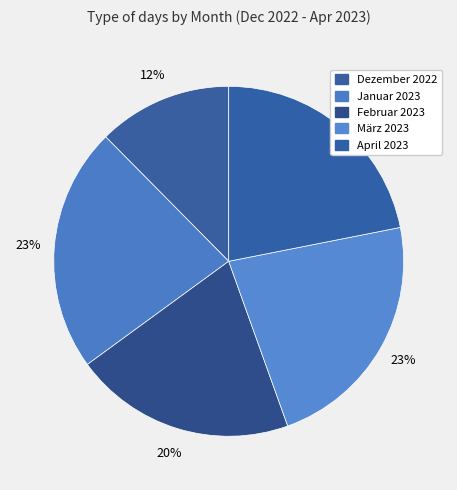

To the nearest percent, what is the combined percentage of April 2023 and Februar 2023?

42%